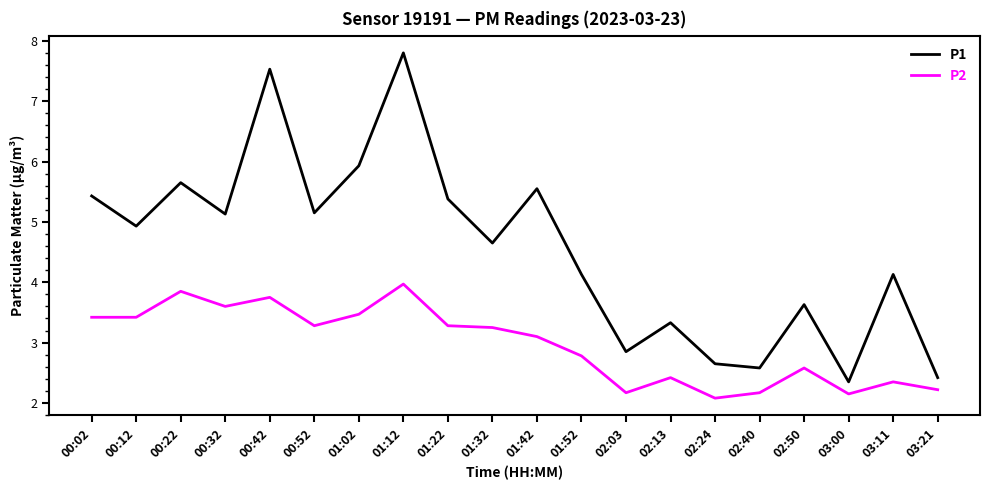

How many lines are shown in the chart?

2